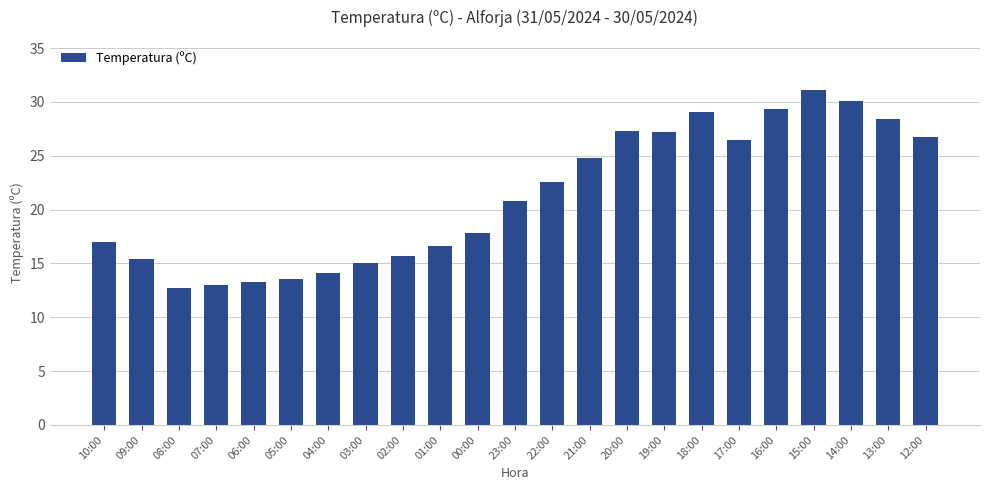

What is the value of the 12th bar from the left?

20.8